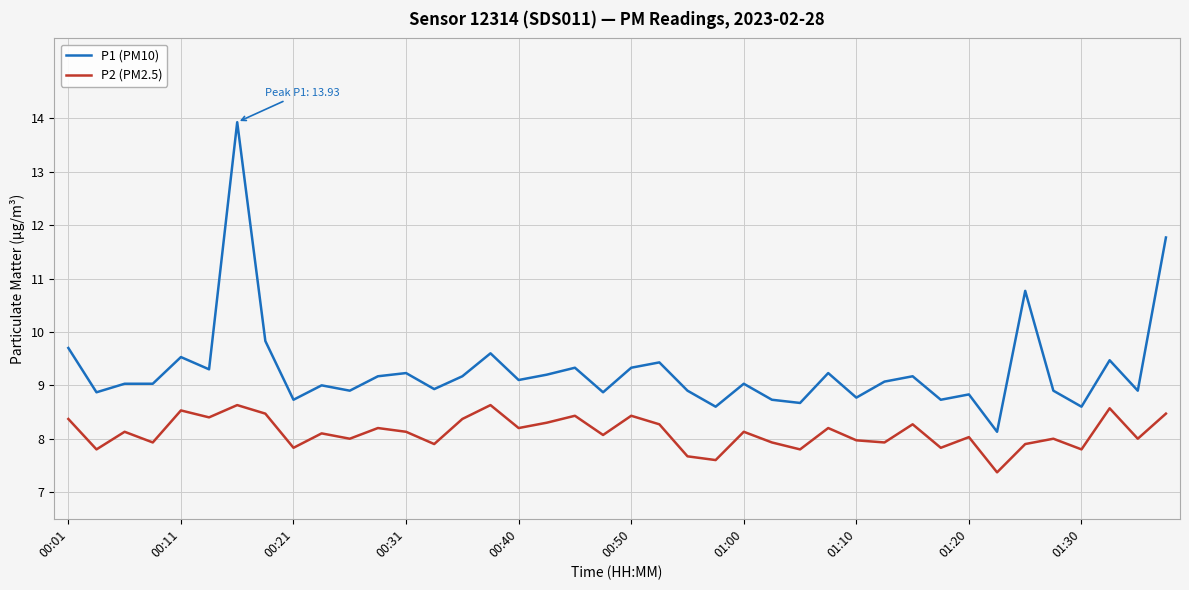

What is the minimum value for P2 (PM2.5)?

7.4